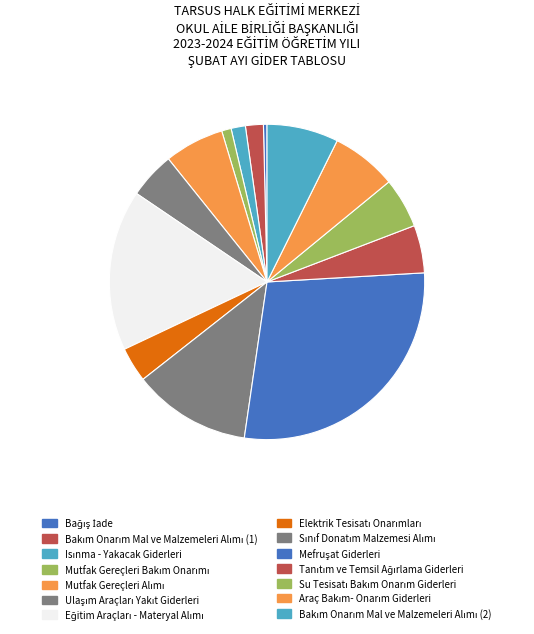

What portion of the pie excludes Eğitim Araçları - Materyal Alımı?

83.5%